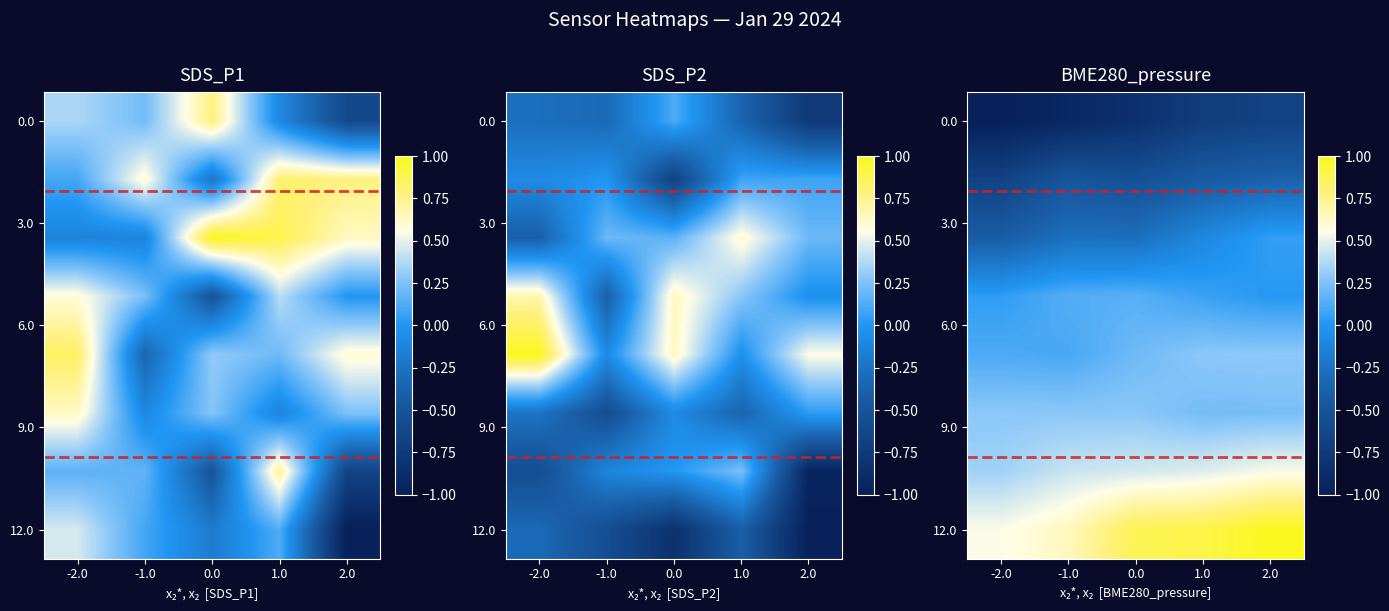

At which category does the chart reach its peak across all series?

2.0